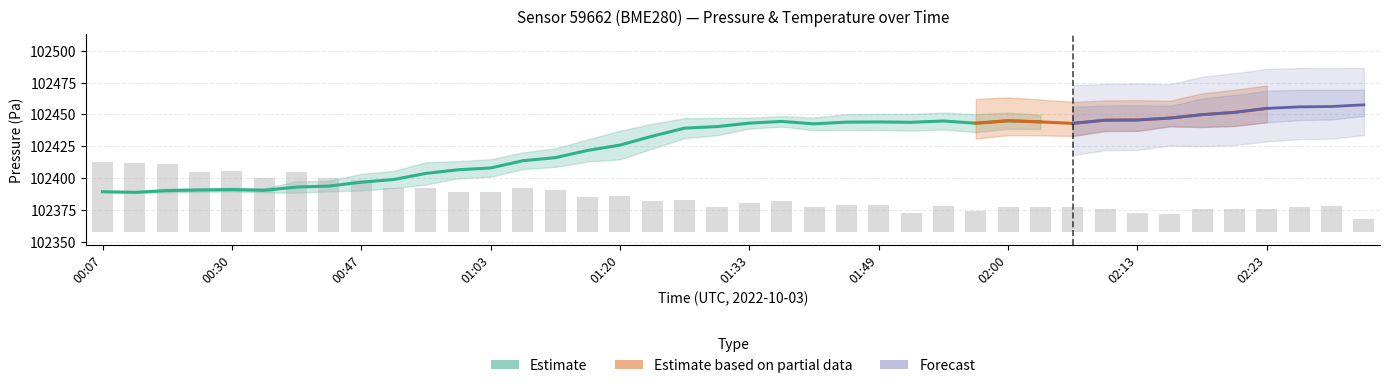

What is the label of the 38th bar from the right?

00:18